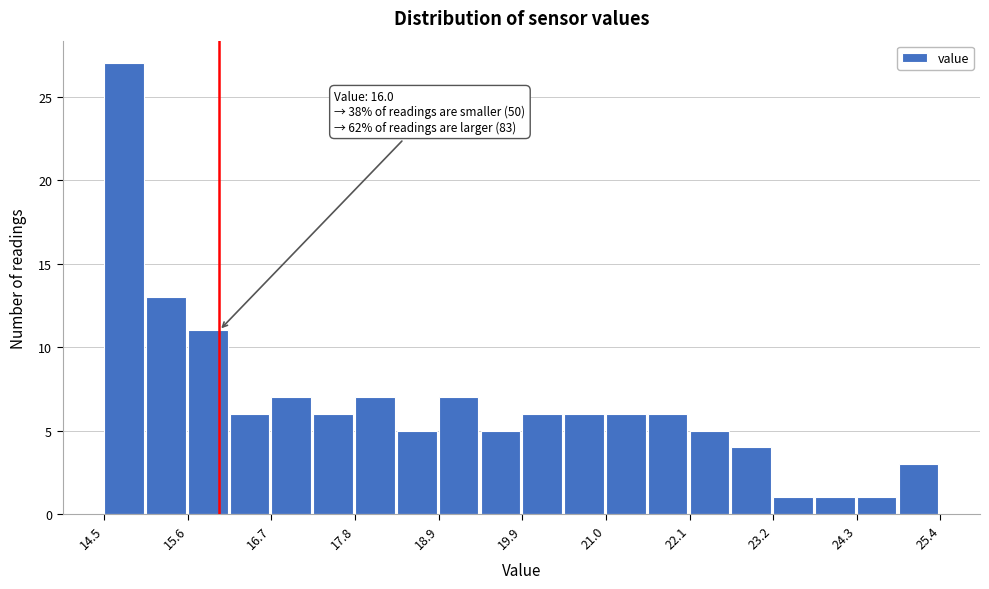

Around what value on the x-axis is the tallest bar? Give the approximate position of its centre, as read against the axis.

14.8